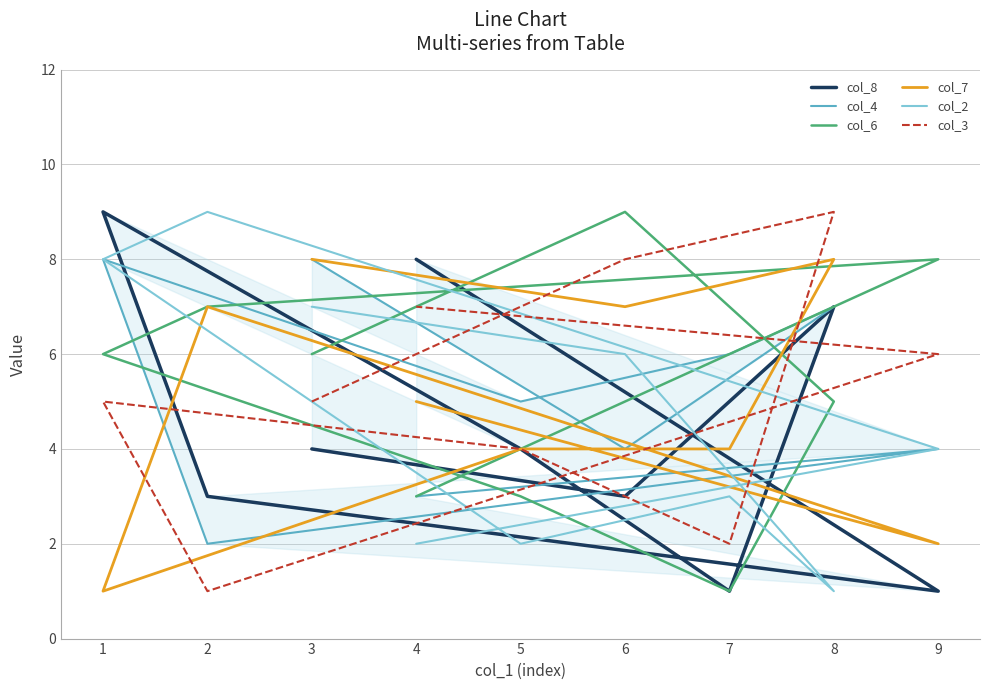

What is the difference between the highest and lowest values at 9?

7